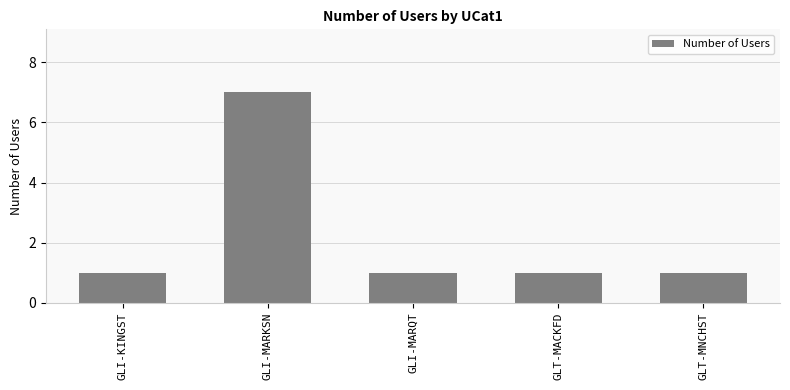

Approximately how many times larger is the value at GLI-MARQT compared to GLI-KINGST?

1.0